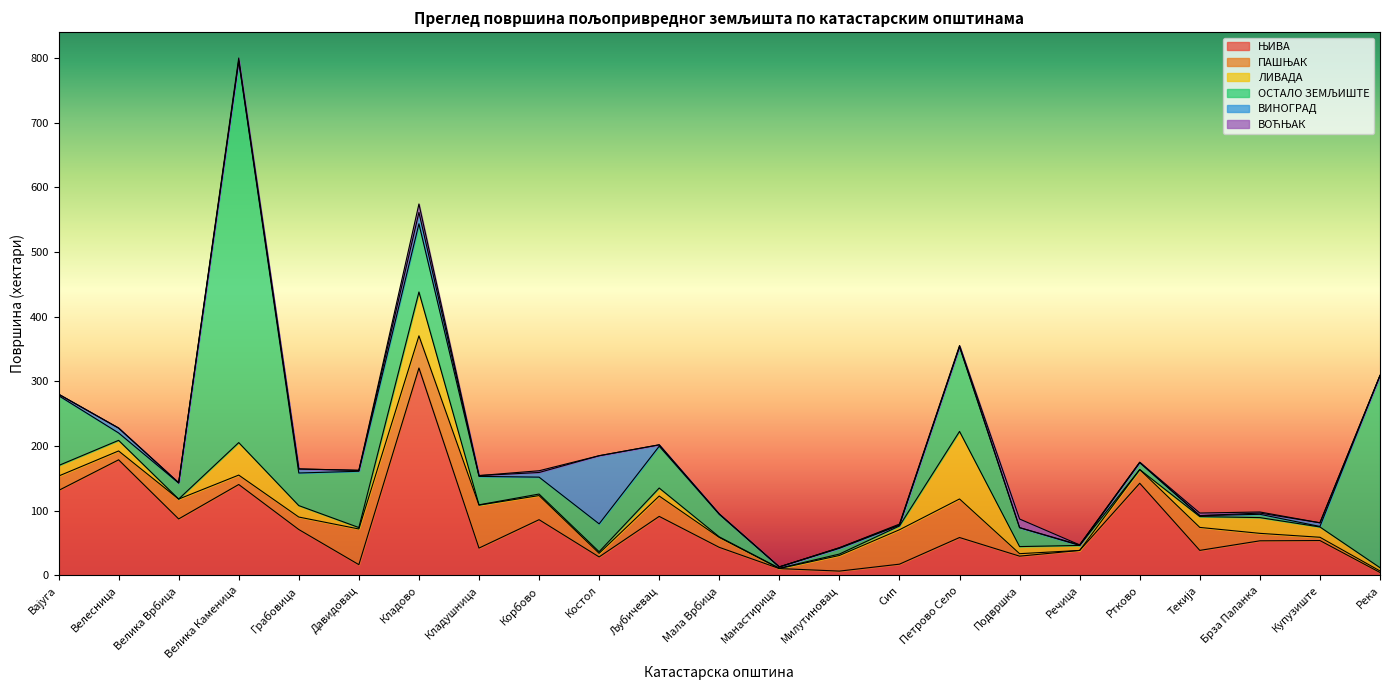

How many intersections are there between ЊИВА and ЛИВАДА?

3